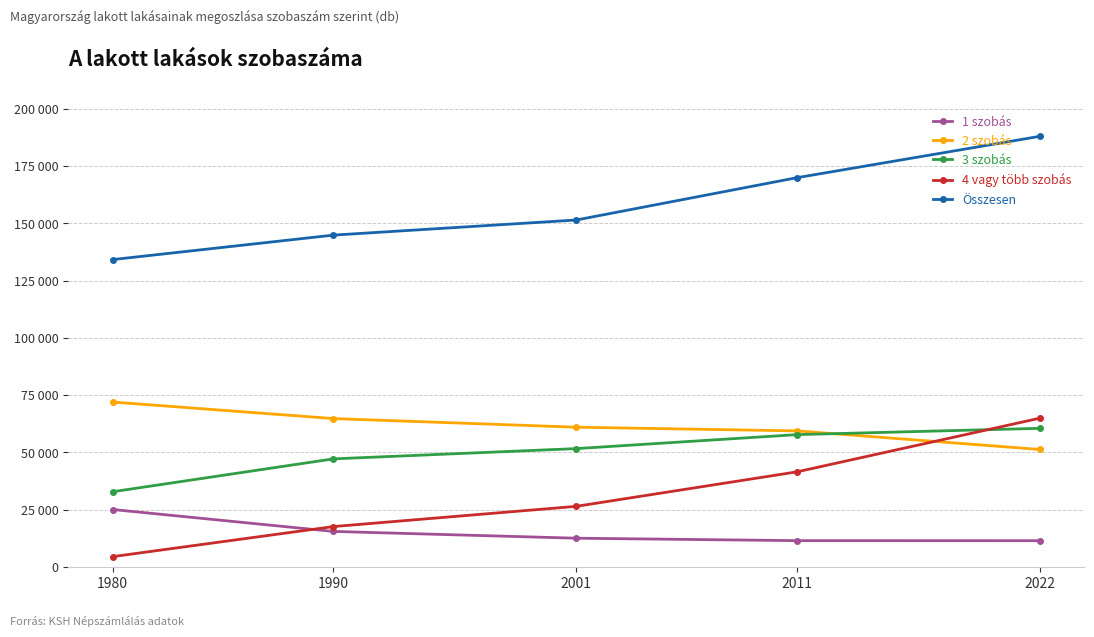

What are all the series names shown in the legend?

1 szobás, 2 szobás, 3 szobás, 4 vagy több szobás, Összesen